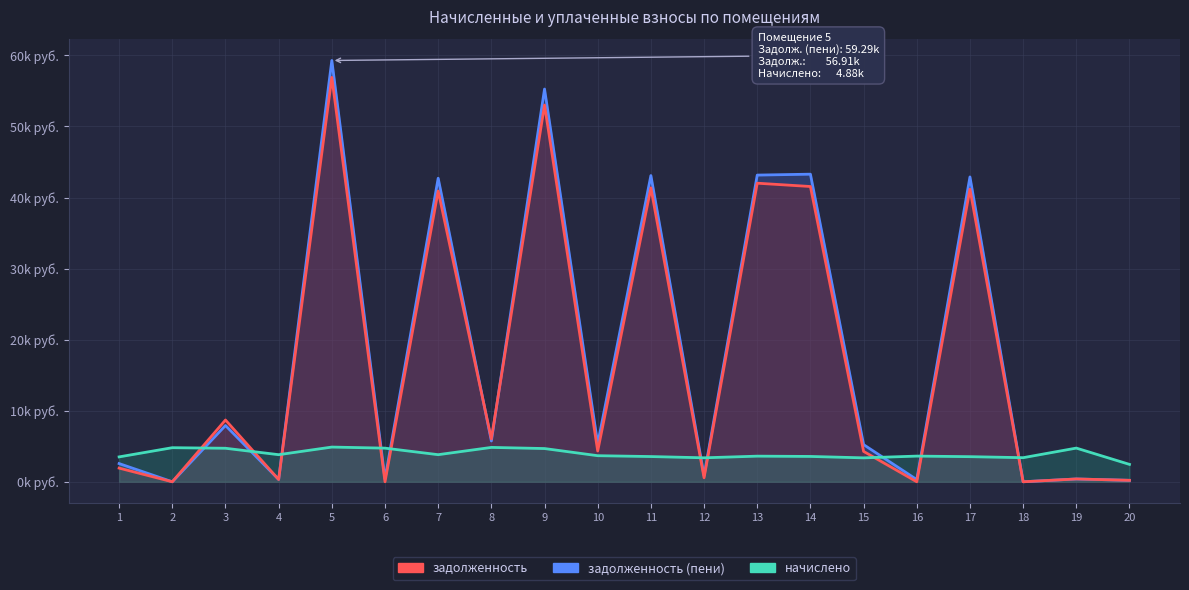

True or false: задолженность (пени) has a value of 28.1 at 2.

False